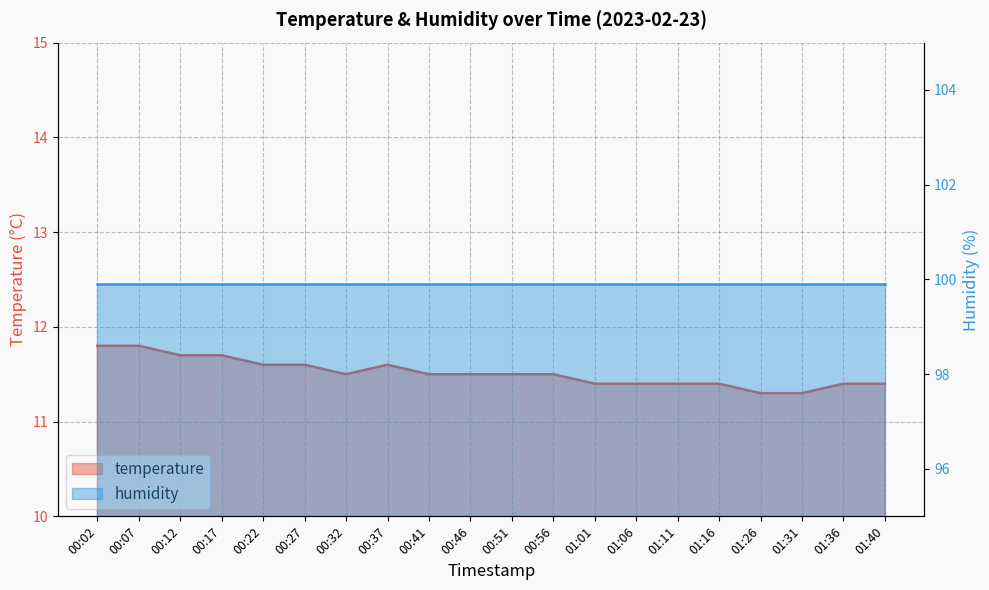

What is the maximum value shown in the chart?

11.8